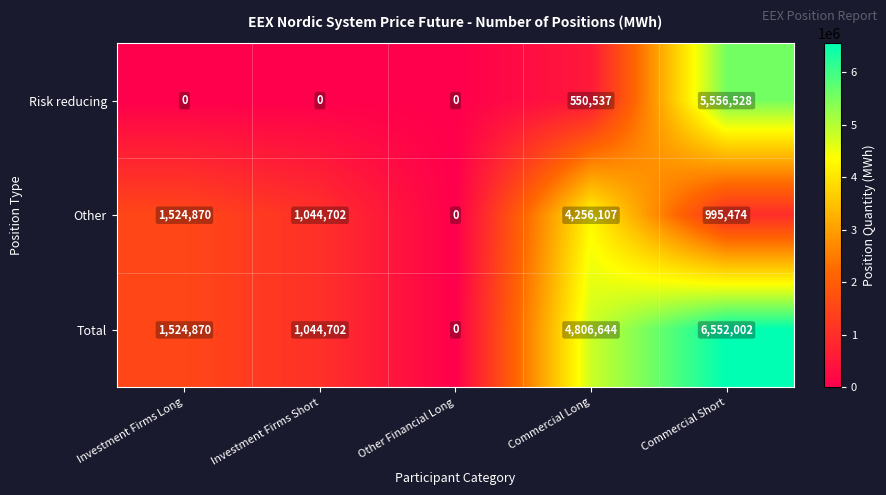

Is it true that Total equals 2257053 at Commercial Long?

False